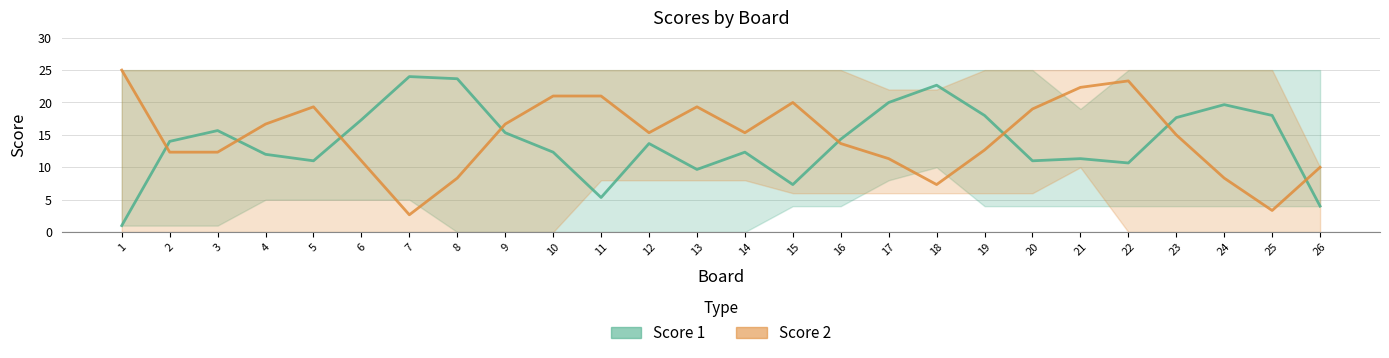

What is the minimum value for Score 2?

2.7